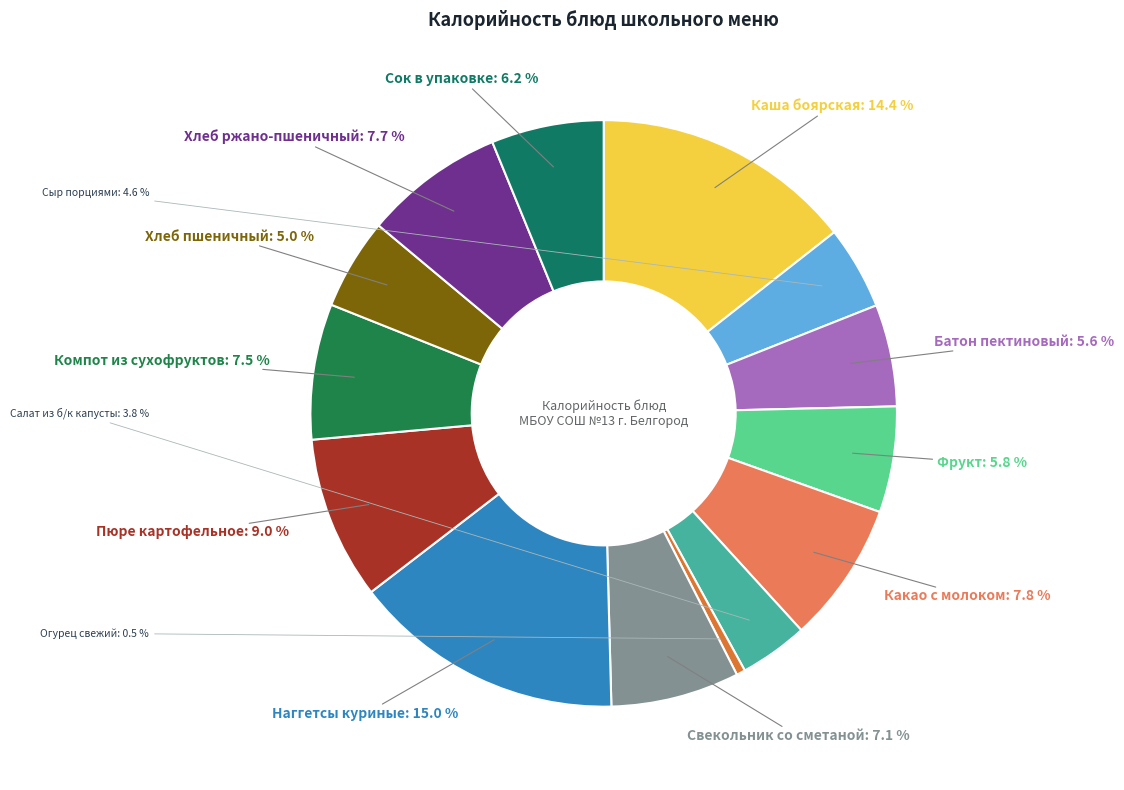

Is there a majority slice in this chart?

No